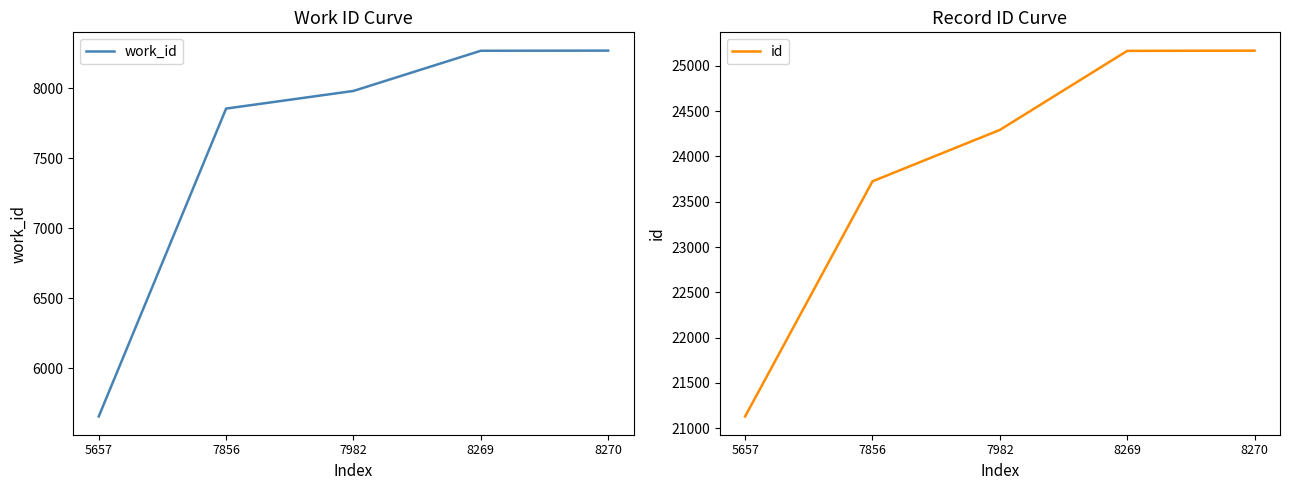

Rank the series by their maximum value, from highest to lowest.

id, work_id